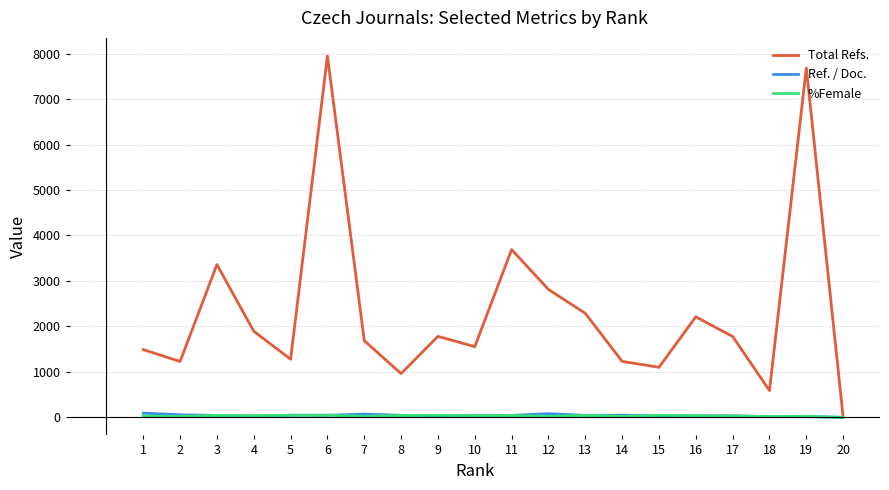

Is the value of Total Refs. at 16 greater than the value of Ref. / Doc. at 7?

Yes